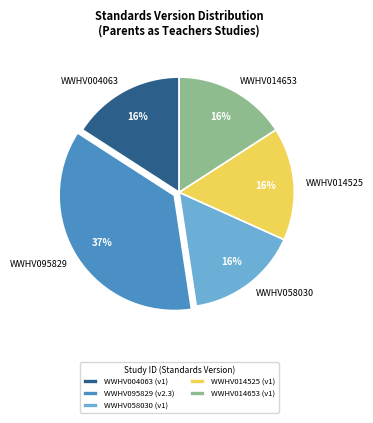

To the nearest percent, what is the combined percentage of WWHV014653 and WWHV004063?

32%